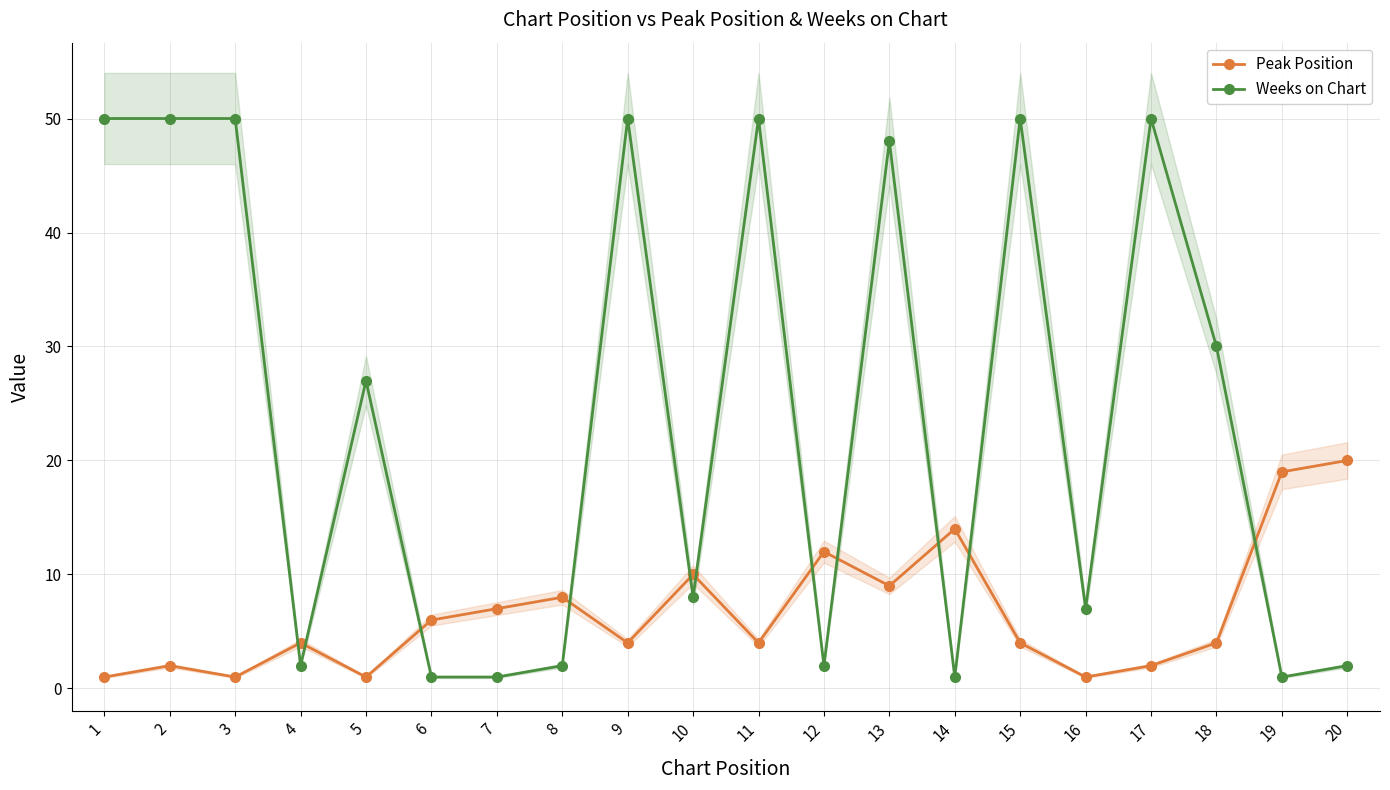

Where is Weeks on Chart nearest to the value 25?

5